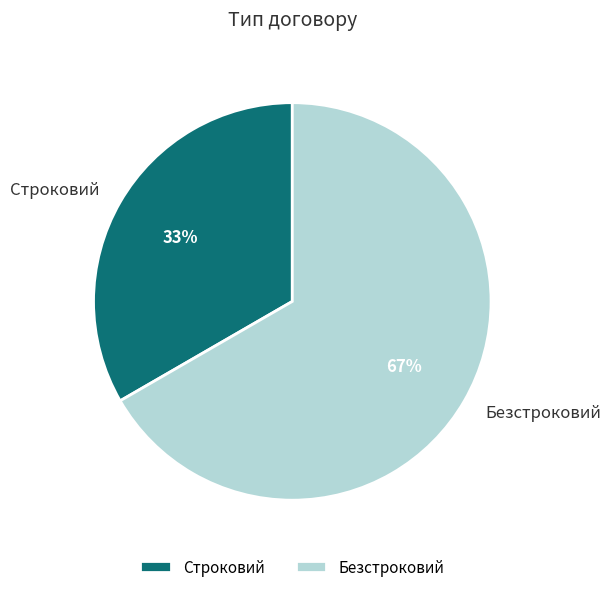

Combined, do Строковий and Безстроковий account for over 50%?

Yes